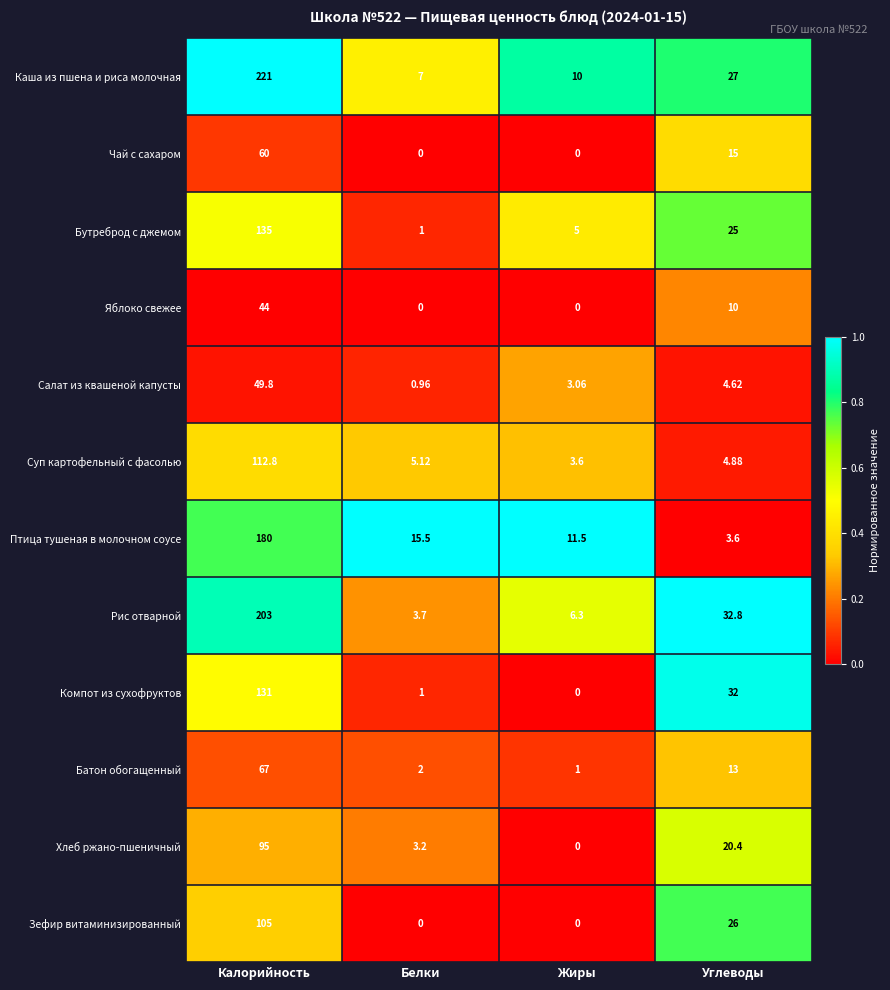

At which label is Зефир витаминизированный closest to 52?

Углеводы